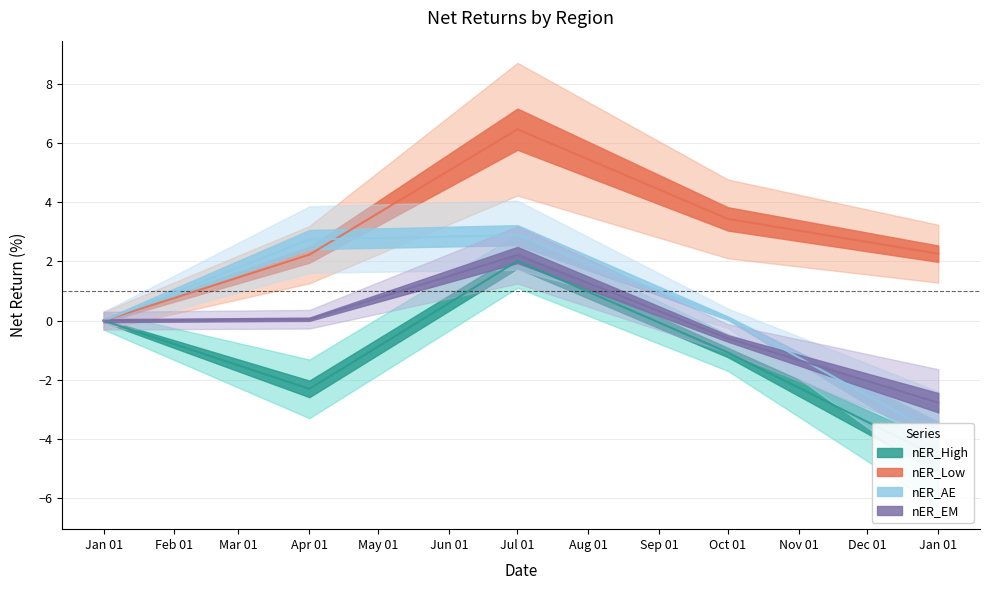

List the series in order of their peak value, highest first.

nER_Low, nER_AE, nER_EM, nER_High